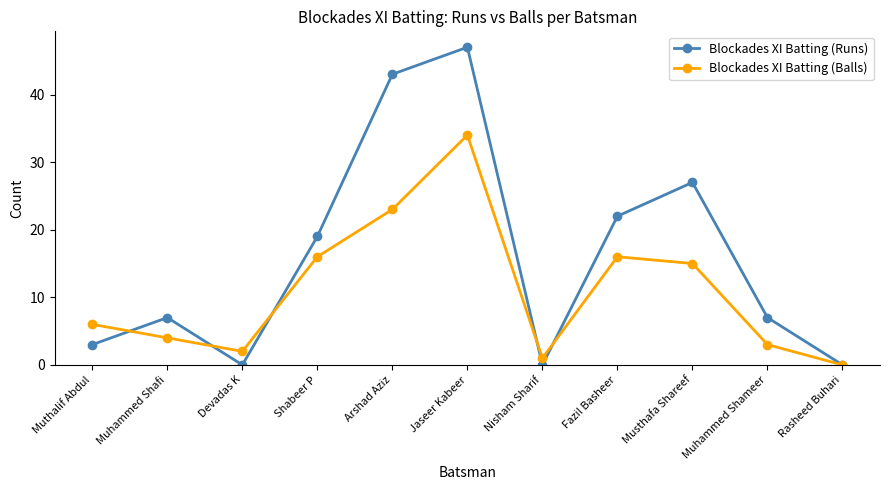

Reading right to left, extract all data points from this chart.

Blockades XI Batting (Runs): 0	7	27	22	0	47	43	19	0	7	3
Blockades XI Batting (Balls): 0	3	15	16	1	34	23	16	2	4	6